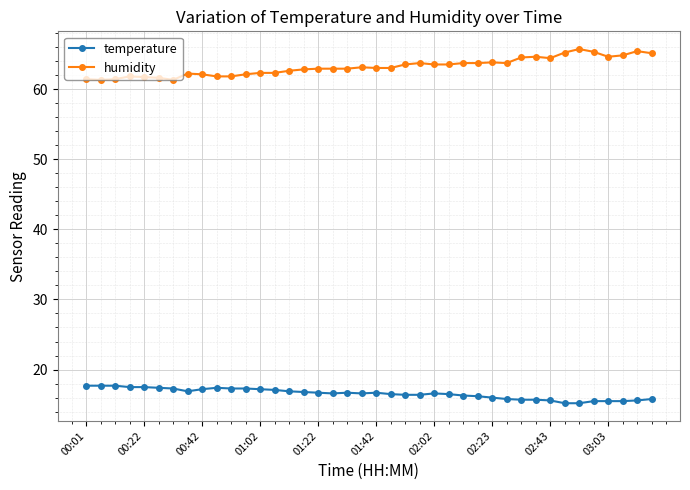

List the series in order of their peak value, highest first.

humidity, temperature